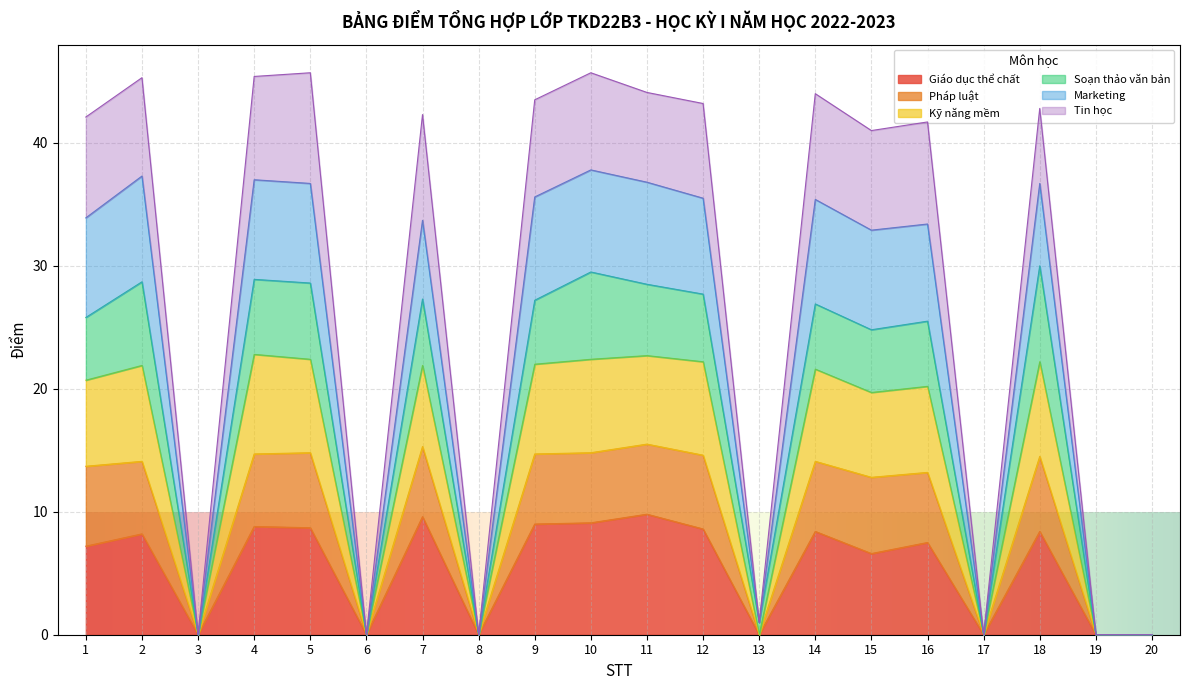

What is the total value across all series at 9?

43.5